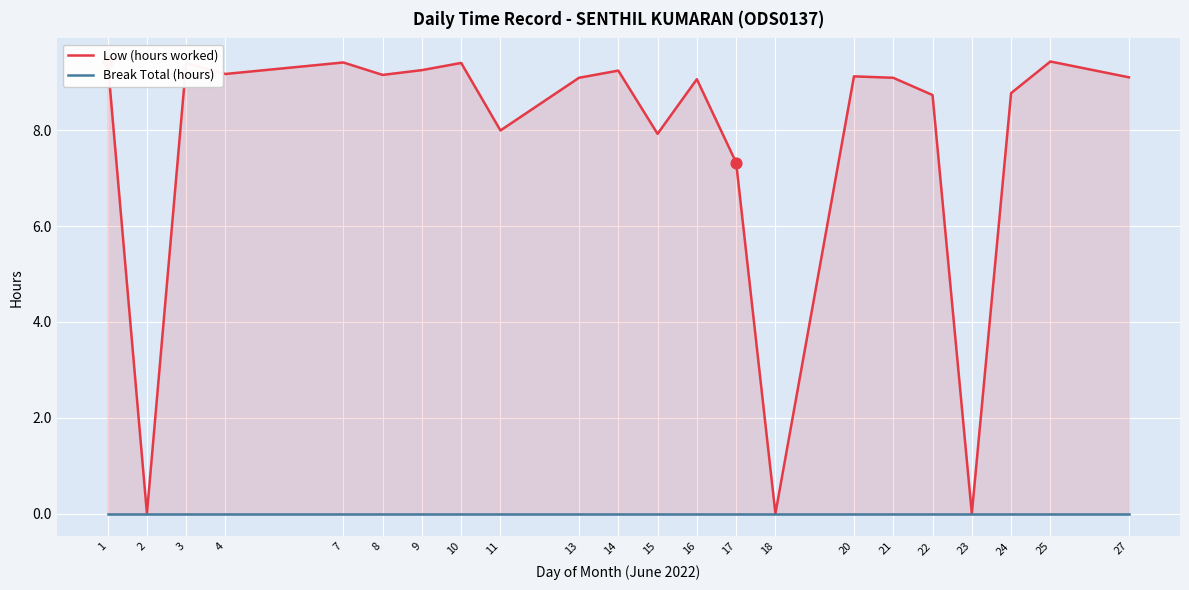

Which series reaches the minimum Y coordinate?

Low (hours worked)